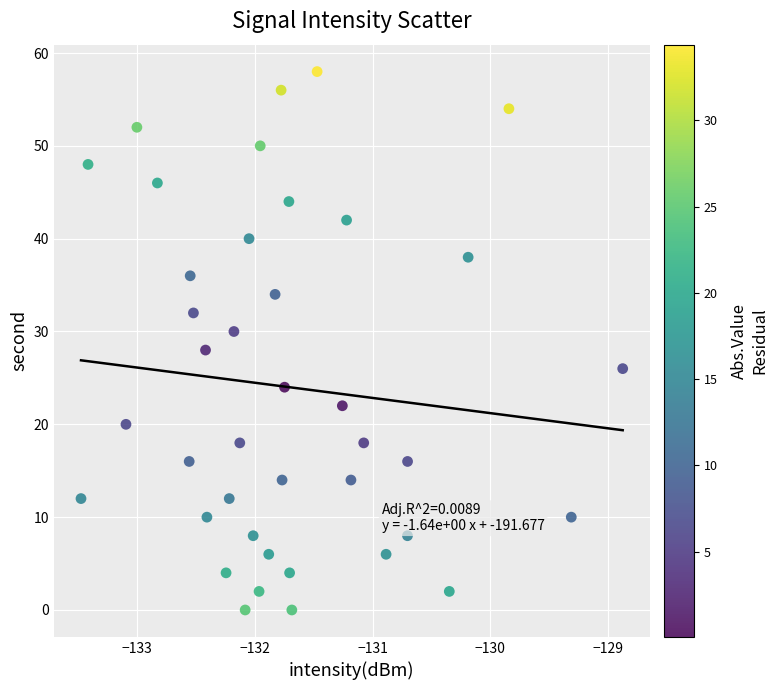

Count the number of points in this scatter plot.

40